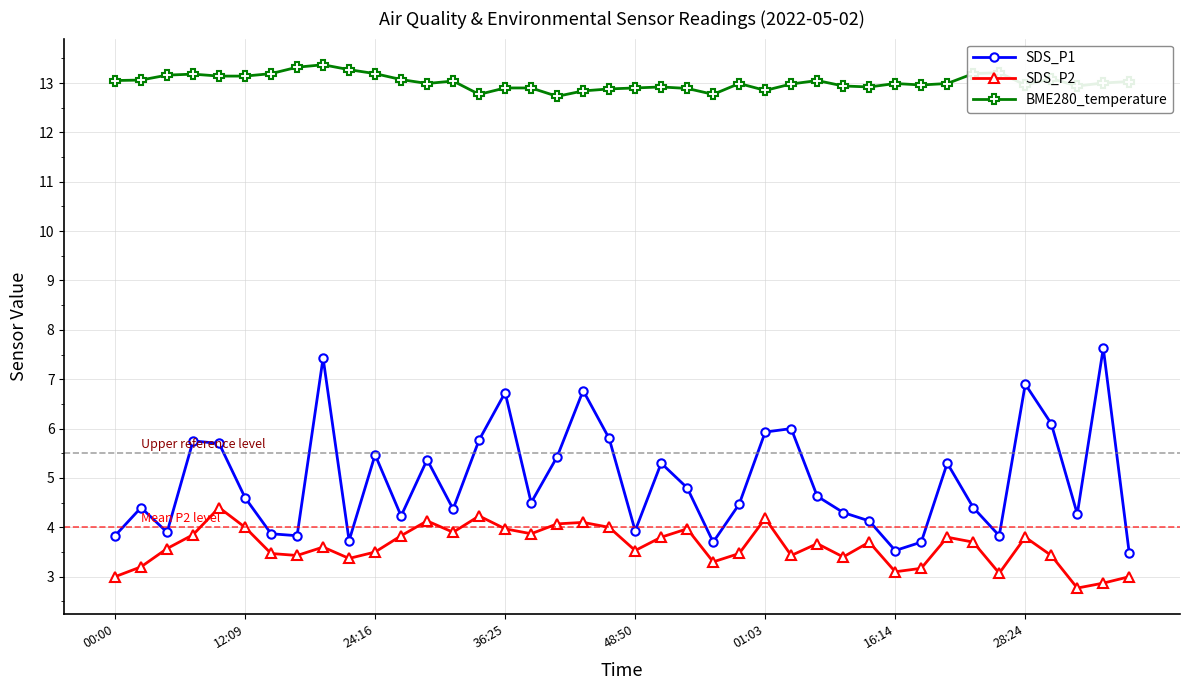

True or false: SDS_P1 and BME280_temperature cross at least once.

False